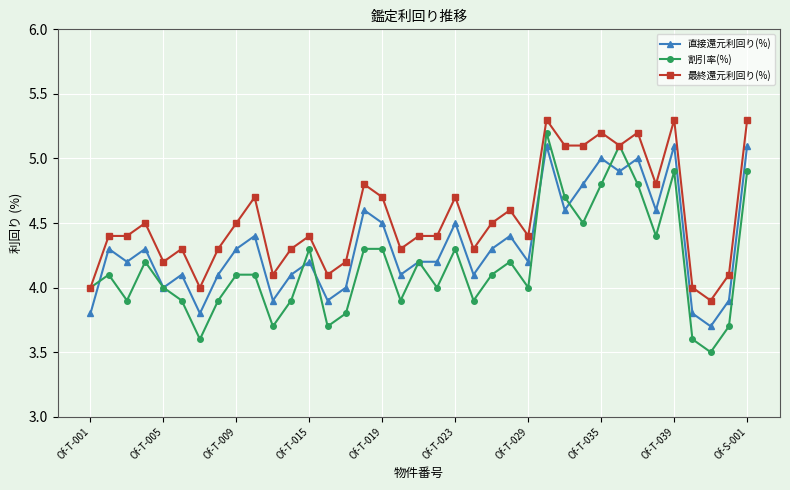

True or false: 割引率(%) has more than 1 points higher than both neighbors.

True